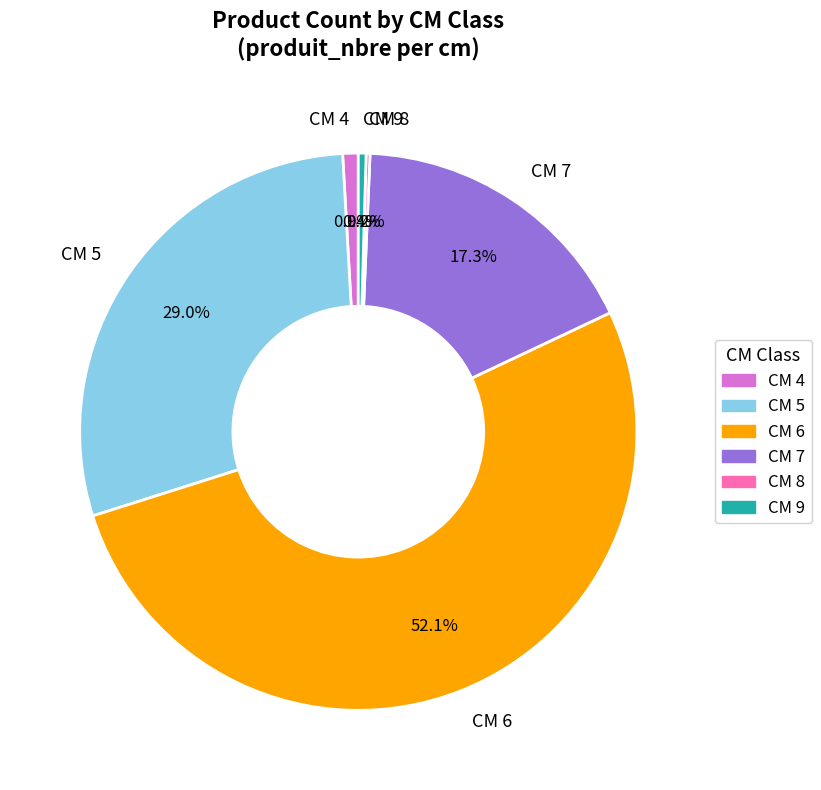

Which slice is the largest?

CM 6